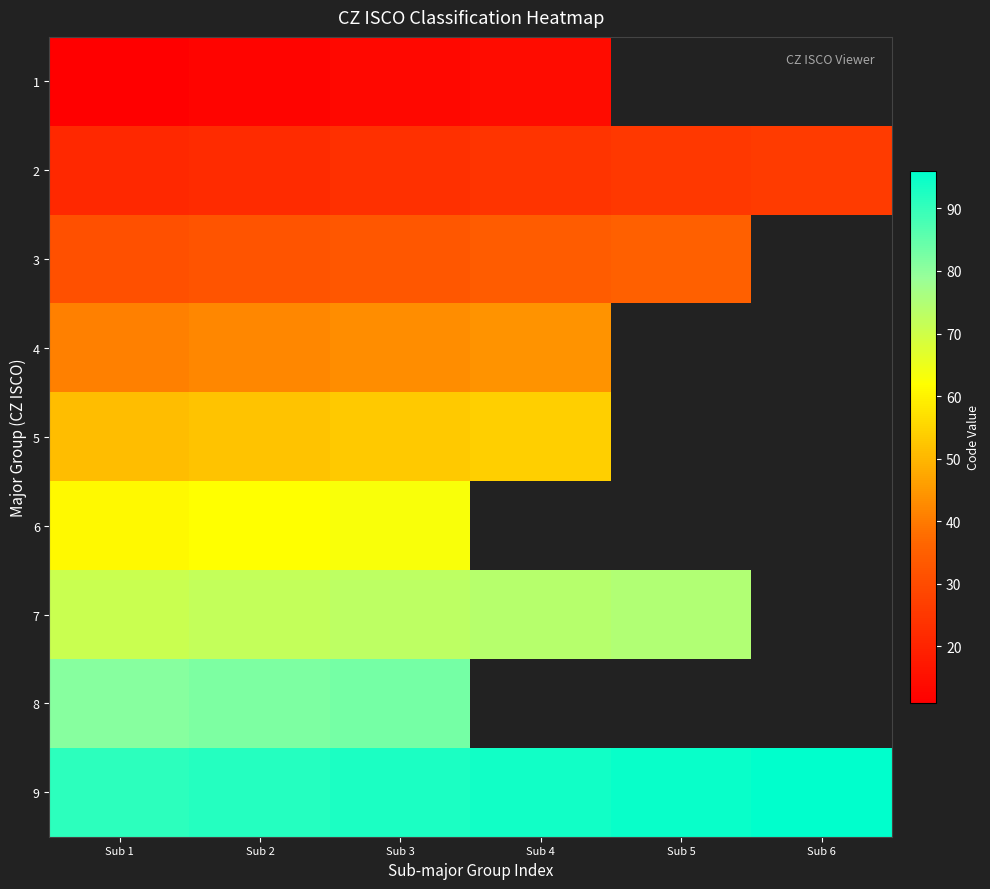

Reading left to right, transcribe all the data shown in this chart.

1: Sub 1=11	Sub 2=12	Sub 3=13	Sub 4=14	Sub 5=0	Sub 6=0
2: Sub 1=21	Sub 2=22	Sub 3=23	Sub 4=24	Sub 5=25	Sub 6=26
3: Sub 1=31	Sub 2=32	Sub 3=33	Sub 4=34	Sub 5=35	Sub 6=0
4: Sub 1=41	Sub 2=42	Sub 3=43	Sub 4=44	Sub 5=0	Sub 6=0
5: Sub 1=51	Sub 2=52	Sub 3=53	Sub 4=54	Sub 5=0	Sub 6=0
6: Sub 1=61	Sub 2=62	Sub 3=63	Sub 4=0	Sub 5=0	Sub 6=0
7: Sub 1=71	Sub 2=72	Sub 3=73	Sub 4=74	Sub 5=75	Sub 6=0
8: Sub 1=81	Sub 2=82	Sub 3=83	Sub 4=0	Sub 5=0	Sub 6=0
9: Sub 1=91	Sub 2=92	Sub 3=93	Sub 4=94	Sub 5=95	Sub 6=96